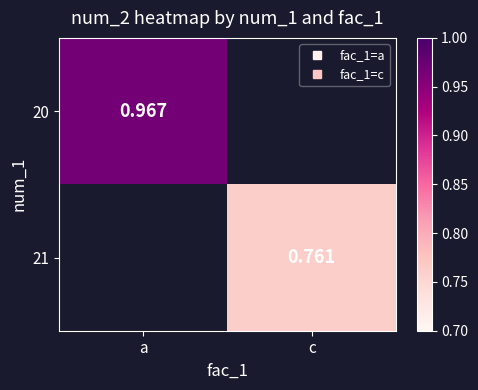

Rank the categories by 21 value from highest to lowest.

a, c